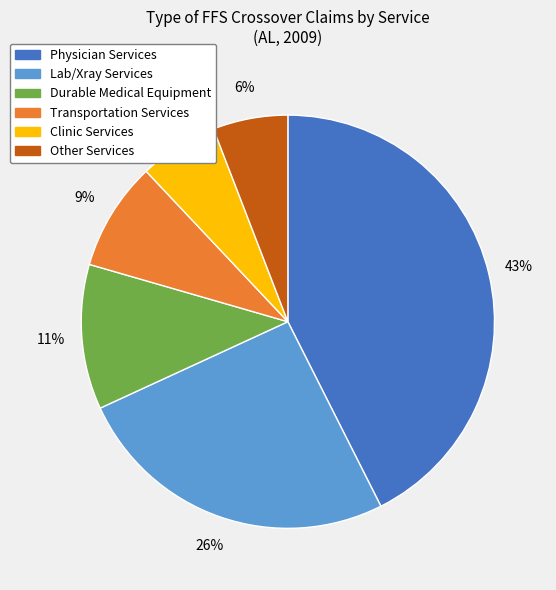

To the nearest percent, what is the average slice percentage?

17%